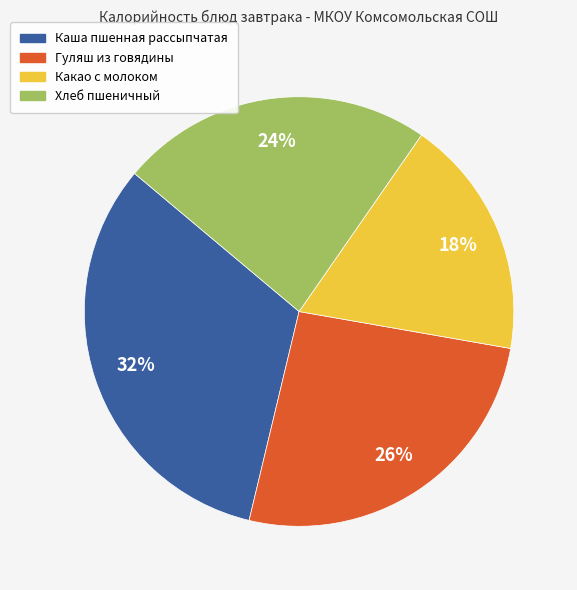

Which has a higher value, Хлеб пшеничный or Каша пшенная рассыпчатая?

Каша пшенная рассыпчатая